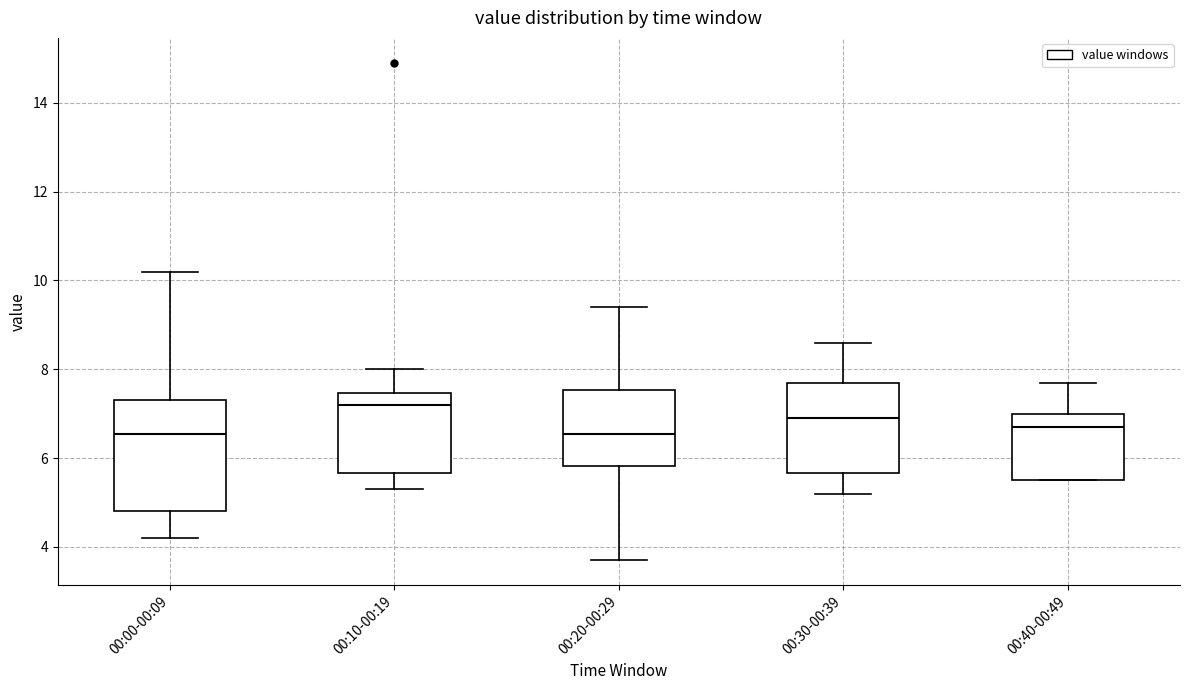

Where is the upper edge of the box for 00:20-00:29 on the y-axis? The values are not printed on the chart, so give them approximately, as read against the axis.

7.6